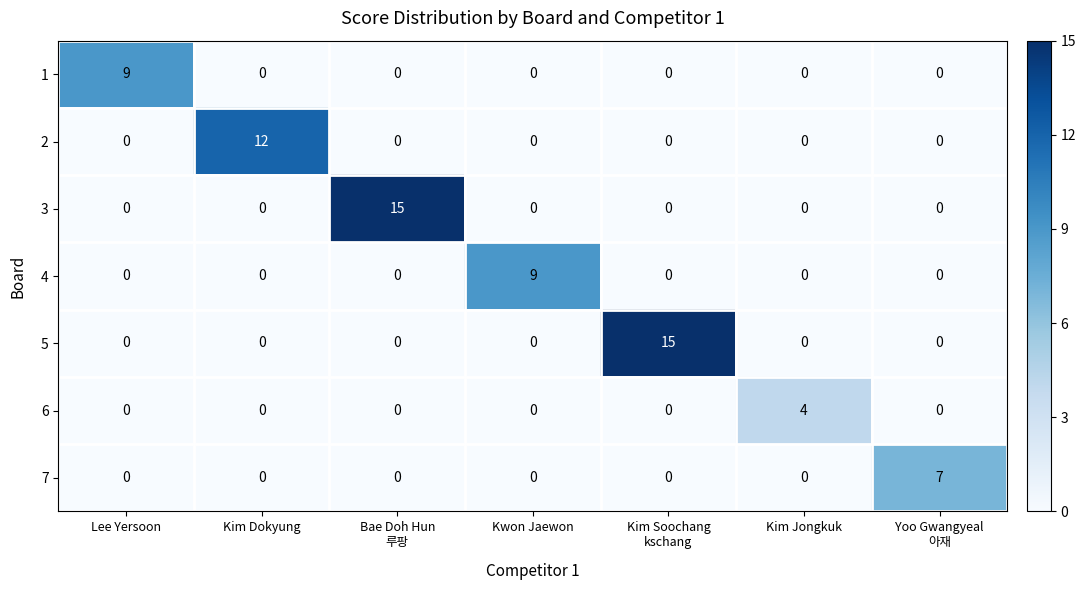

How many series are shown in this chart?

7